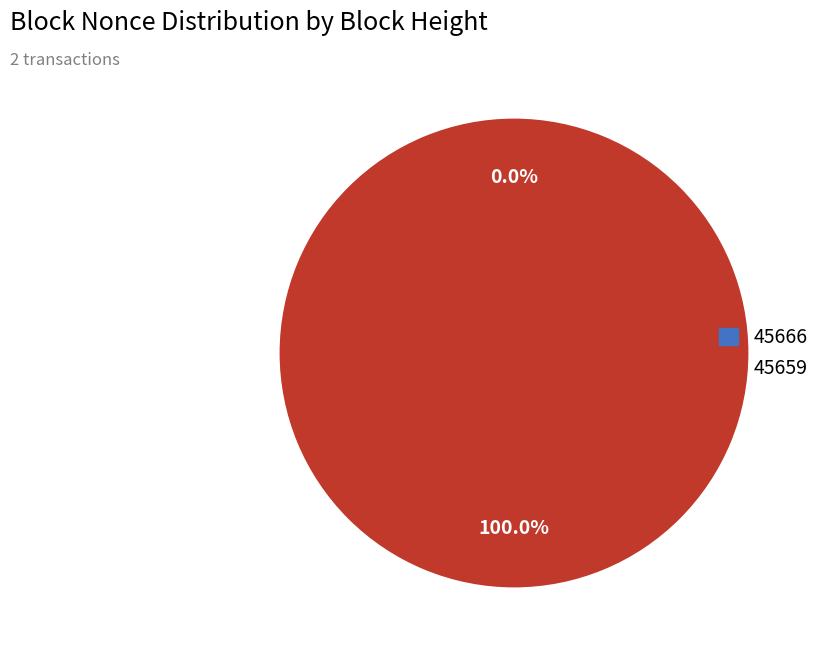

How many segments does this pie chart have?

2